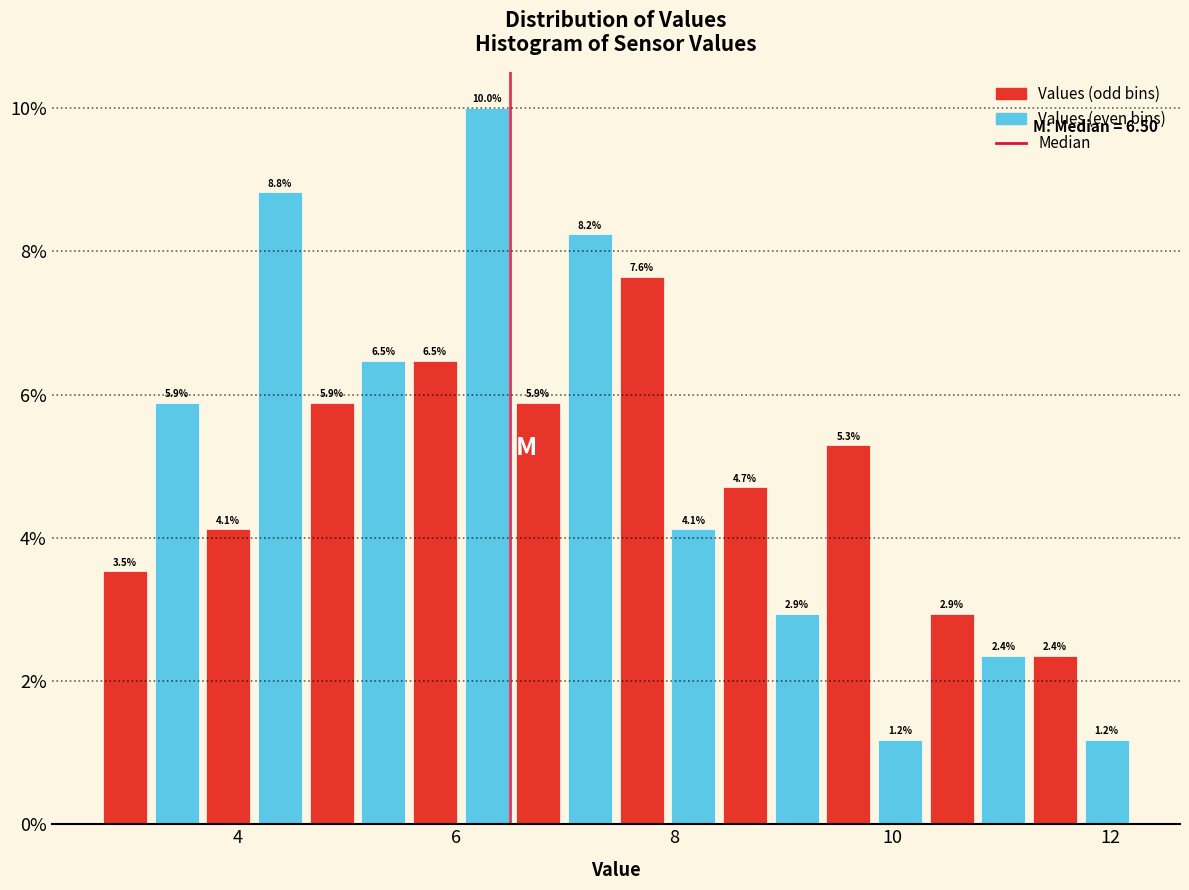

Read against the x-axis, roughly where is the centre of the tallest bar?

6.2